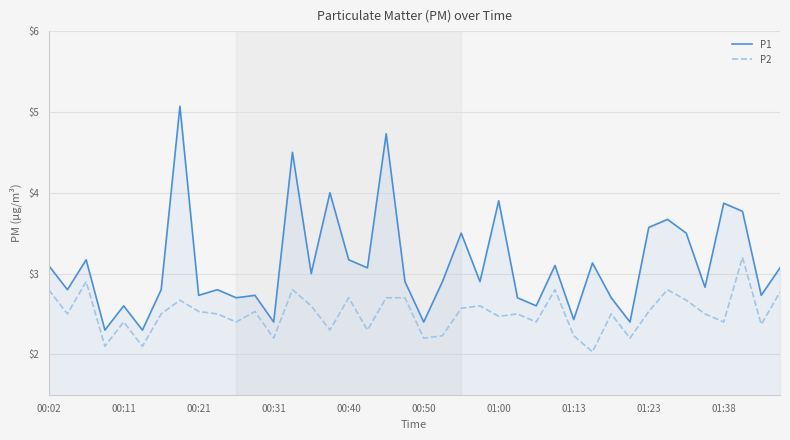

Which series has the largest range (max minus min)?

P1